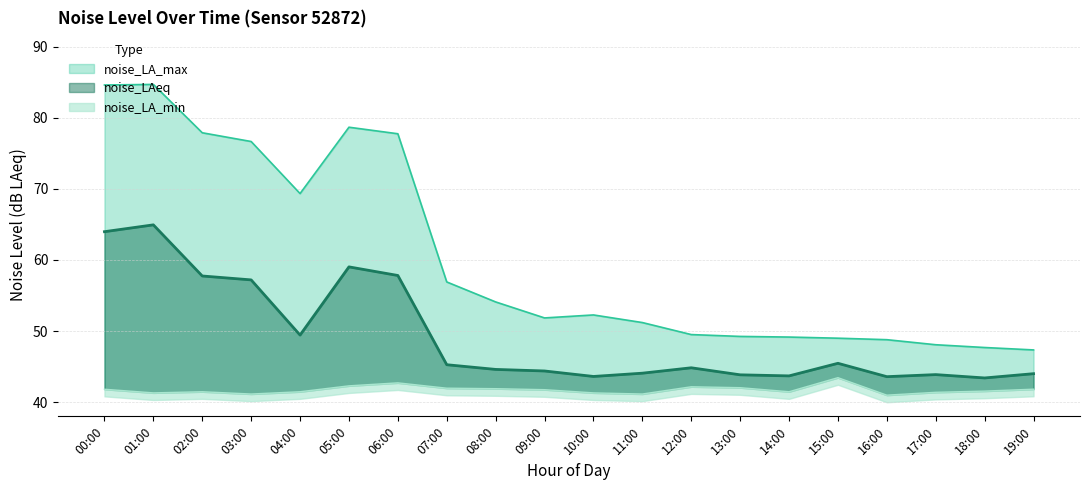

What is the approximate value of noise_LA_min at 02:00?

41.5